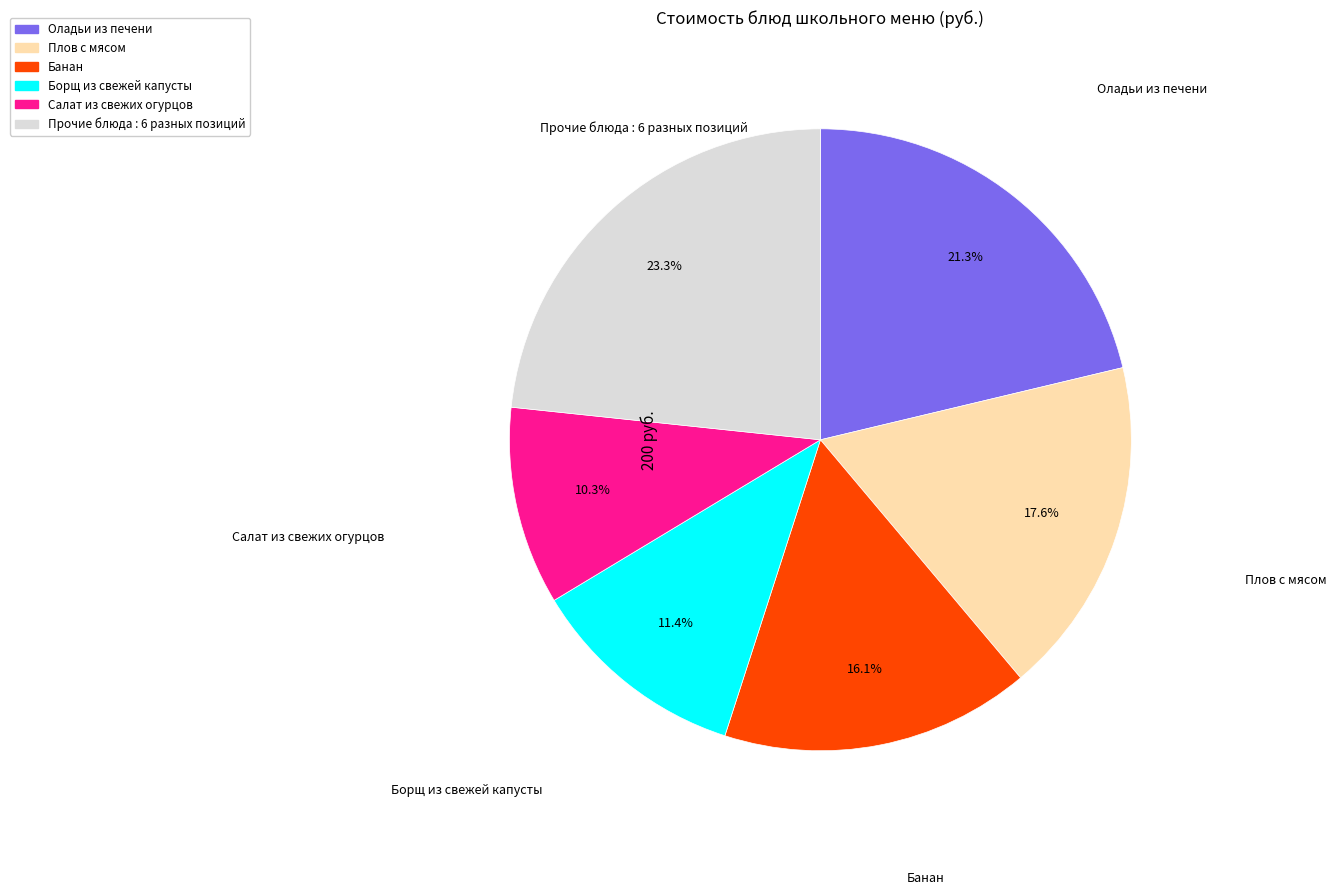

Is there a majority slice in this chart?

No